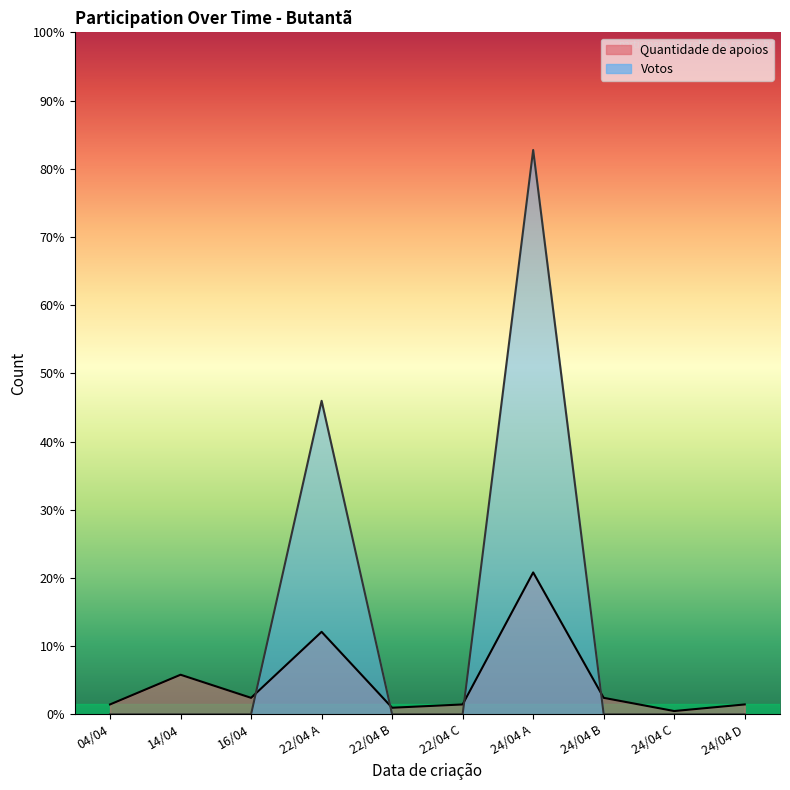

At which category does Quantidade de apoios reach its first local valley?

16/04